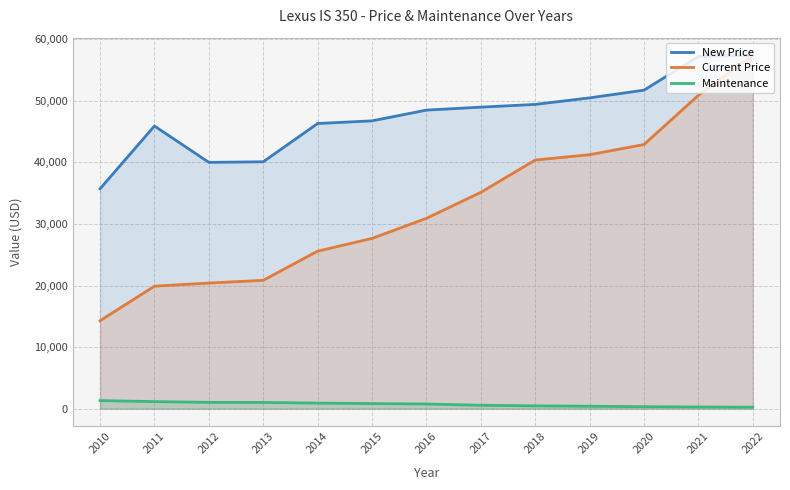

Reading right to left, extract all data points from this chart.

New Price: 57380	57208	51723	50472	49412	48967	48485	46742	46308	40096	40000	45903	35714
Current Price: 57380	50890	42900	41245	40375	35129	30915	27652	25582	20850	20400	19895	14286
Maintenance: 246	276	323	398	460	558	757	836	909	1018	1032	1149	1319